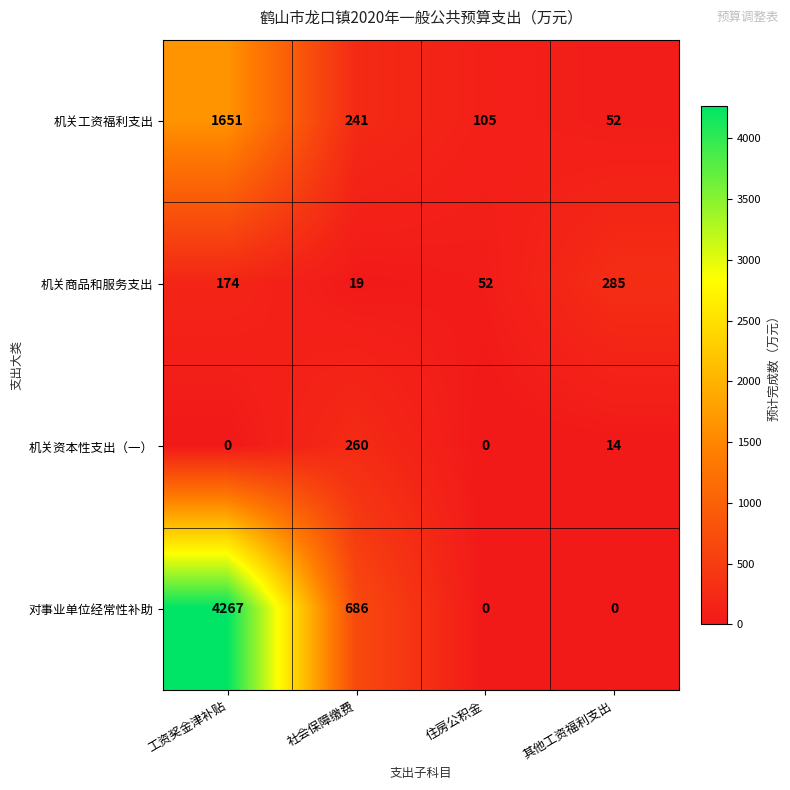

Rank the series by their maximum value, from lowest to highest.

机关资本性支出（一）, 机关商品和服务支出, 机关工资福利支出, 对事业单位经常性补助